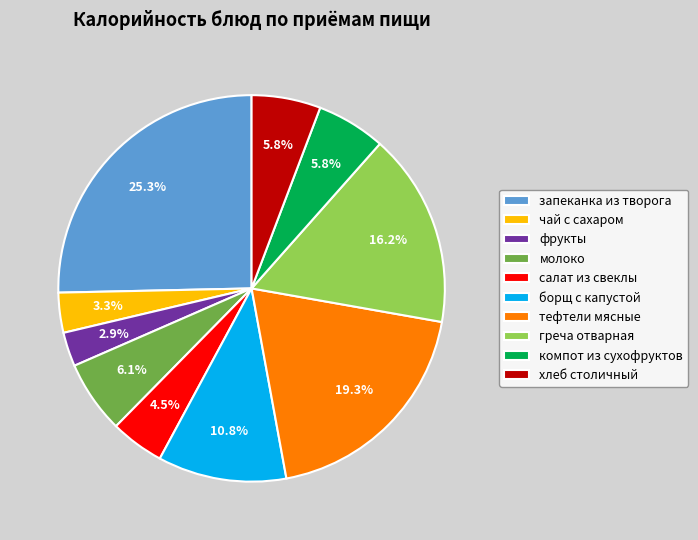

What percentage do фрукты and тефтели мясные together represent?

22.2%